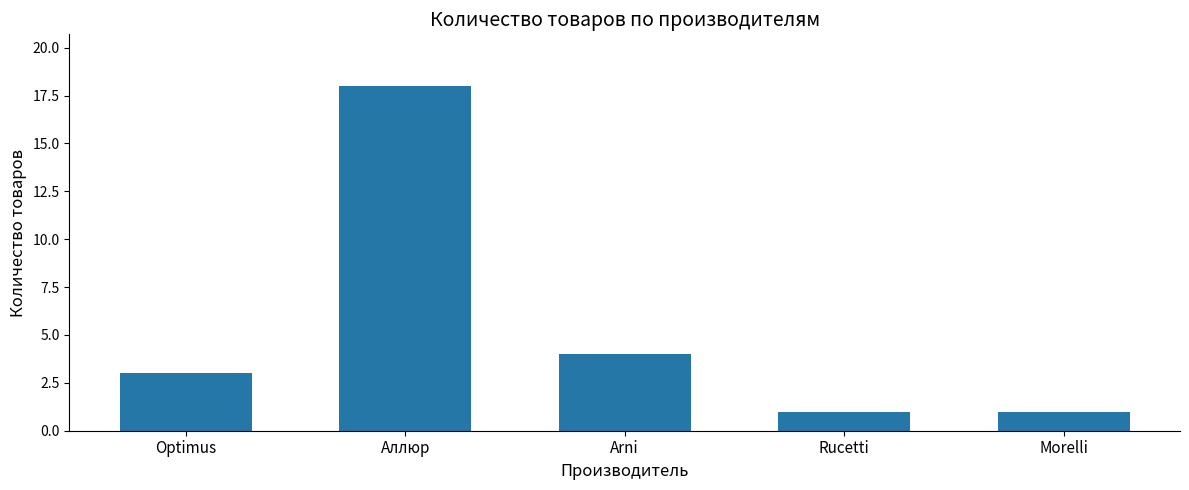

What is the greatest value displayed?

18